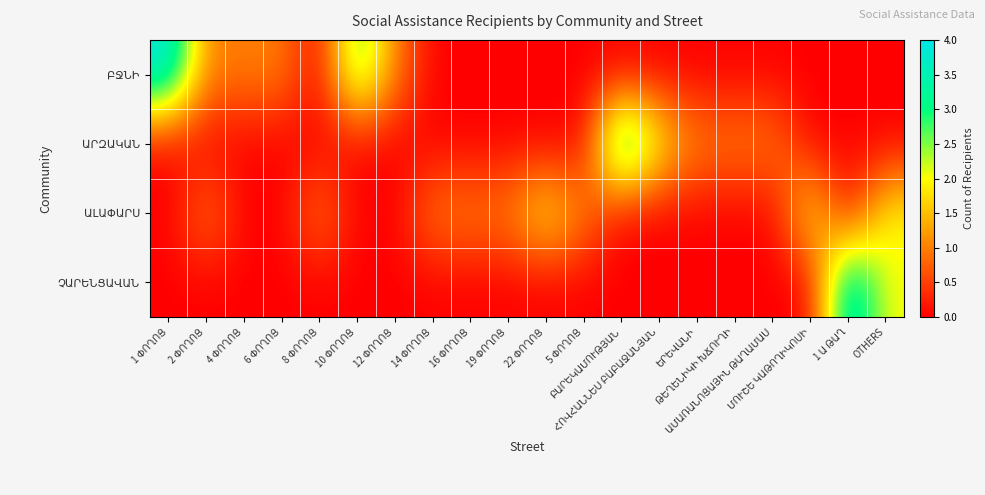

Is it true that ԲՋՆԻ equals 0 at 16 ՓՈՂՈՑ?

True